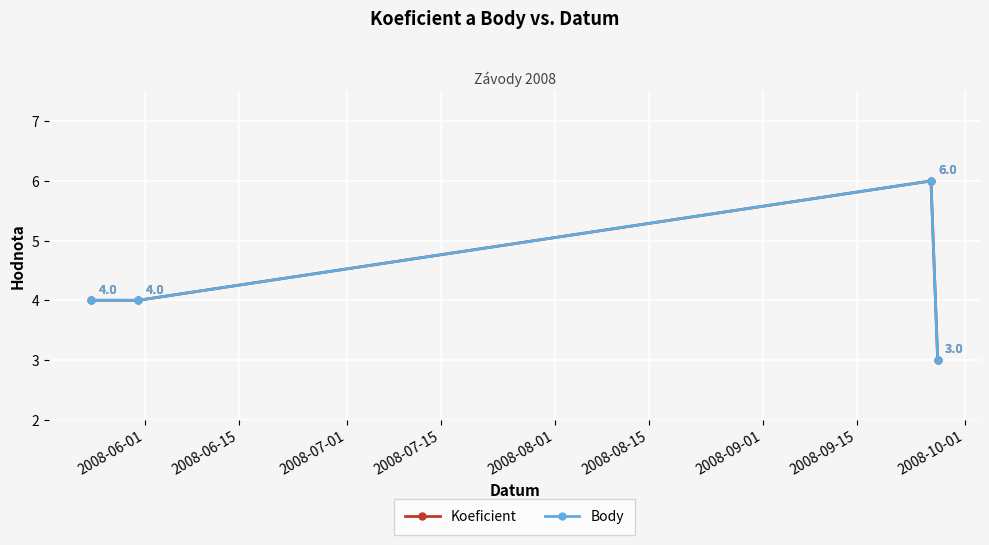

Is this an area chart (filled region under the line)?

No